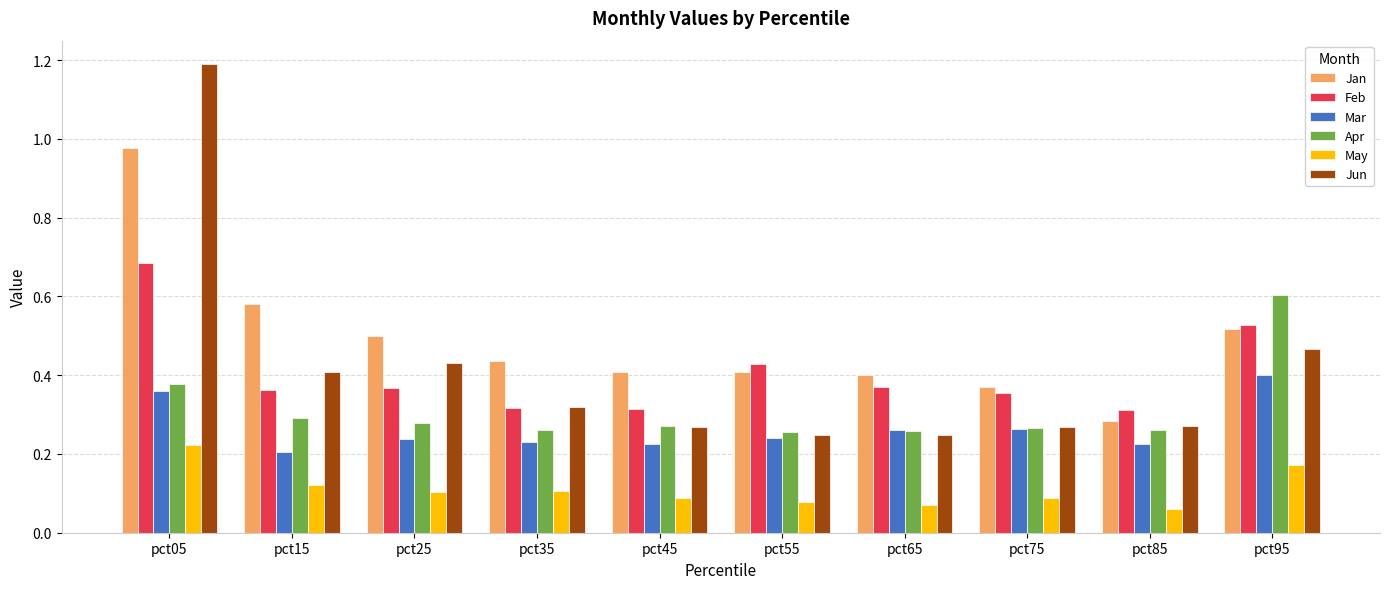

Which series has the largest range (max minus min)?

Jun